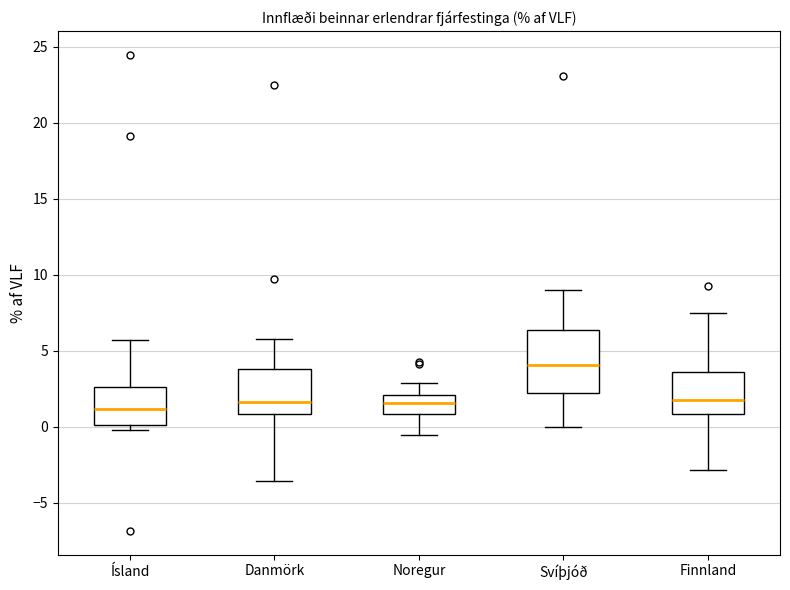

Where does the median line of the box for Noregur sit on the y-axis? The values are not printed on the chart, so give them approximately, as read against the axis.

1.5